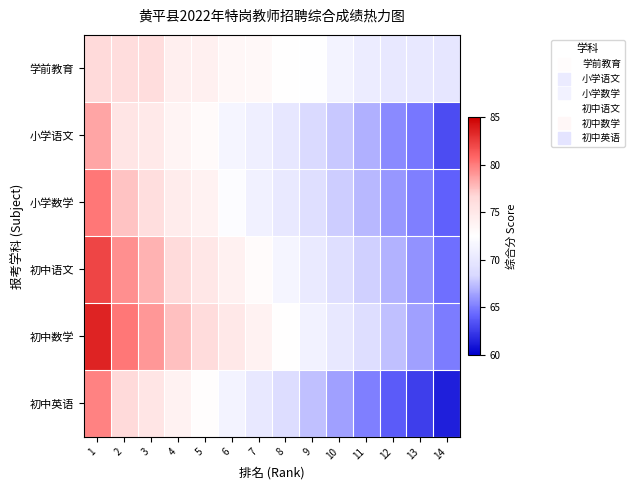

At which category is the sum across all series the highest?

1